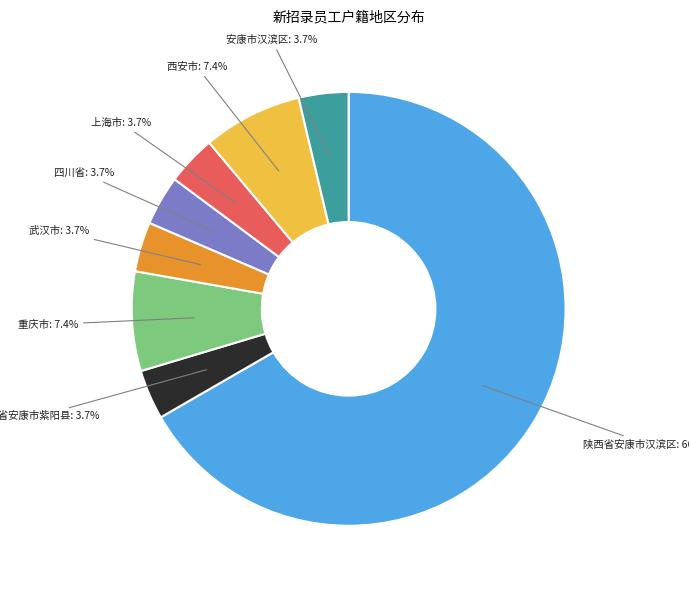

Which has a higher value, 上海市 or 西安市?

西安市